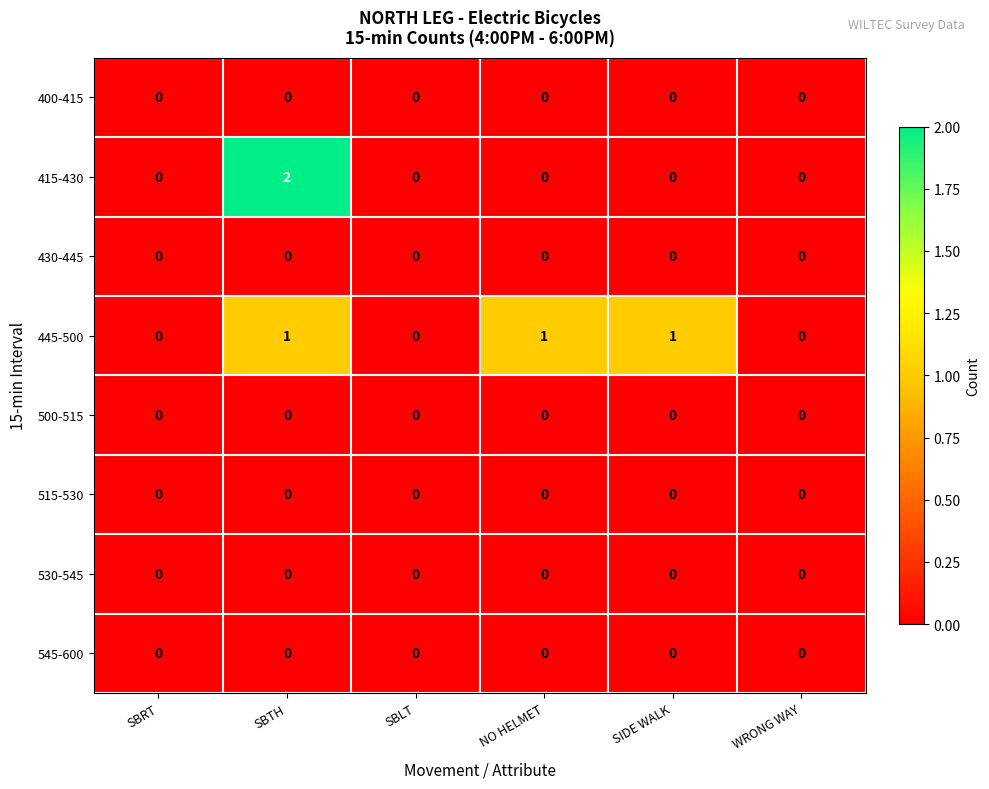

Which series has the largest total across all categories?

445-500